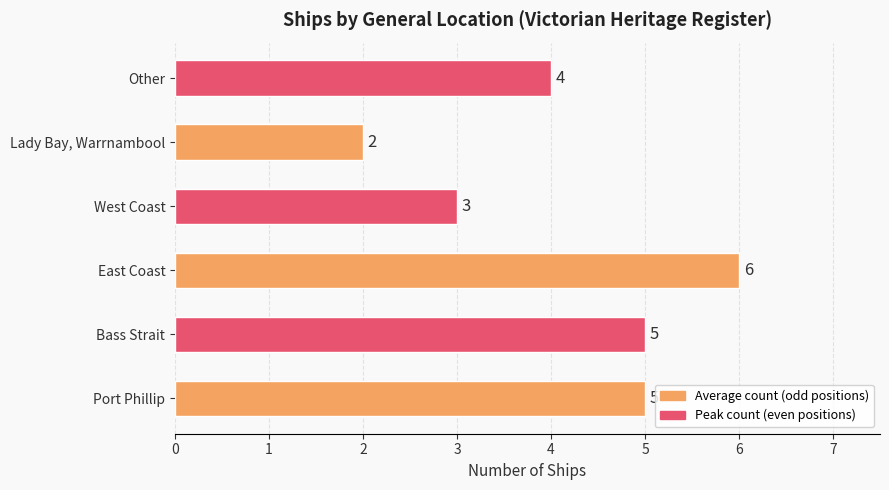

The value at Other is 4. True or false?

True